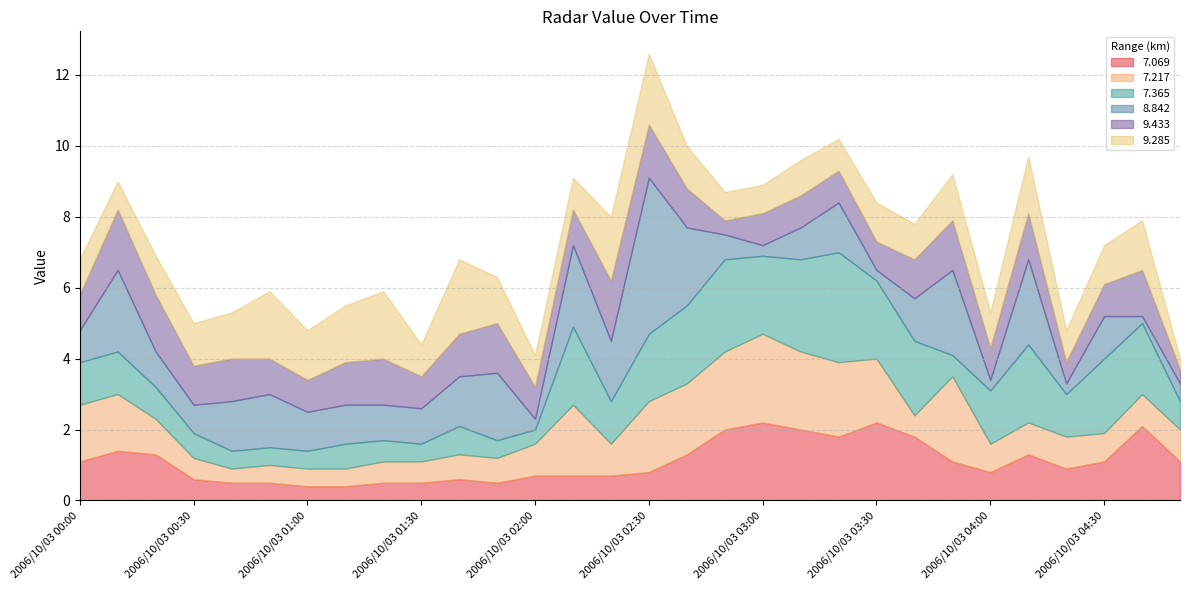

What is the highest value of the   9.433 series?

1.7